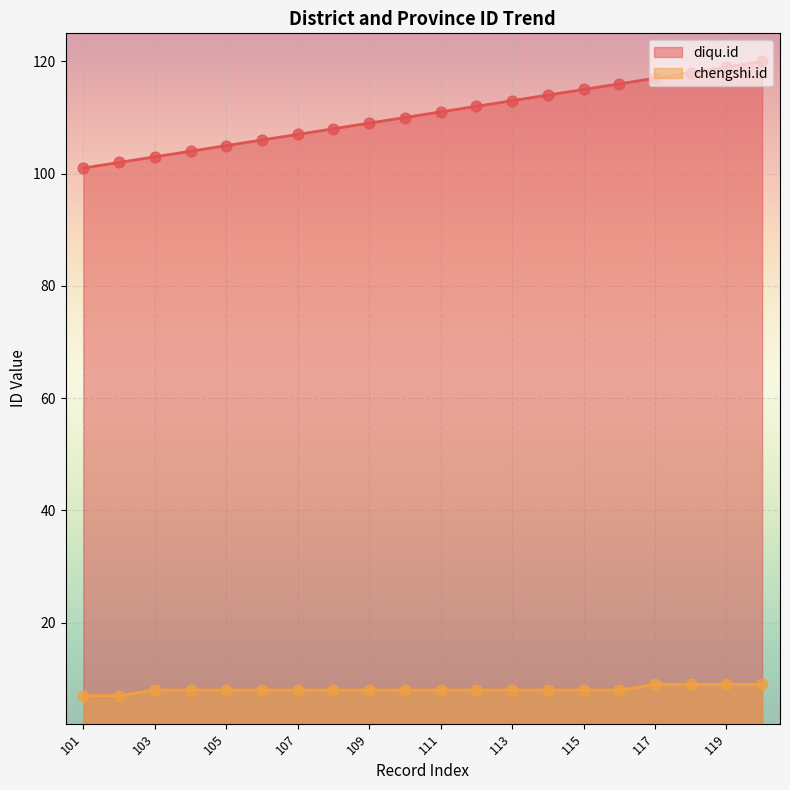

Which series has the largest total across all categories?

diqu.id